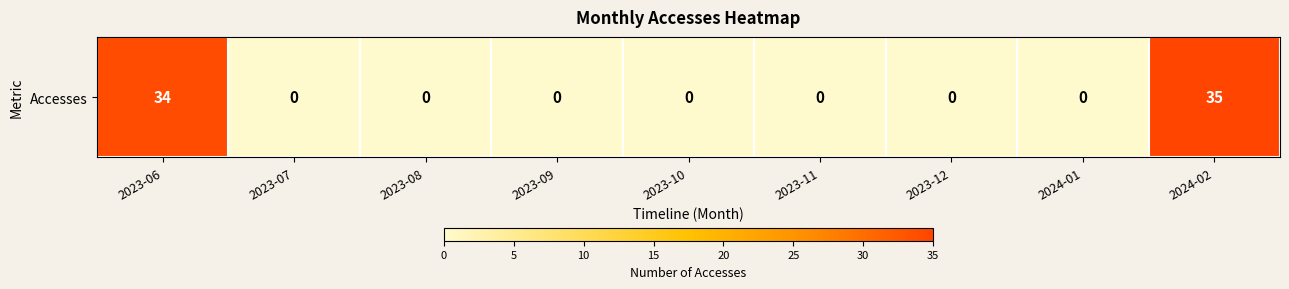

What is the difference between the maximum and minimum values?

35